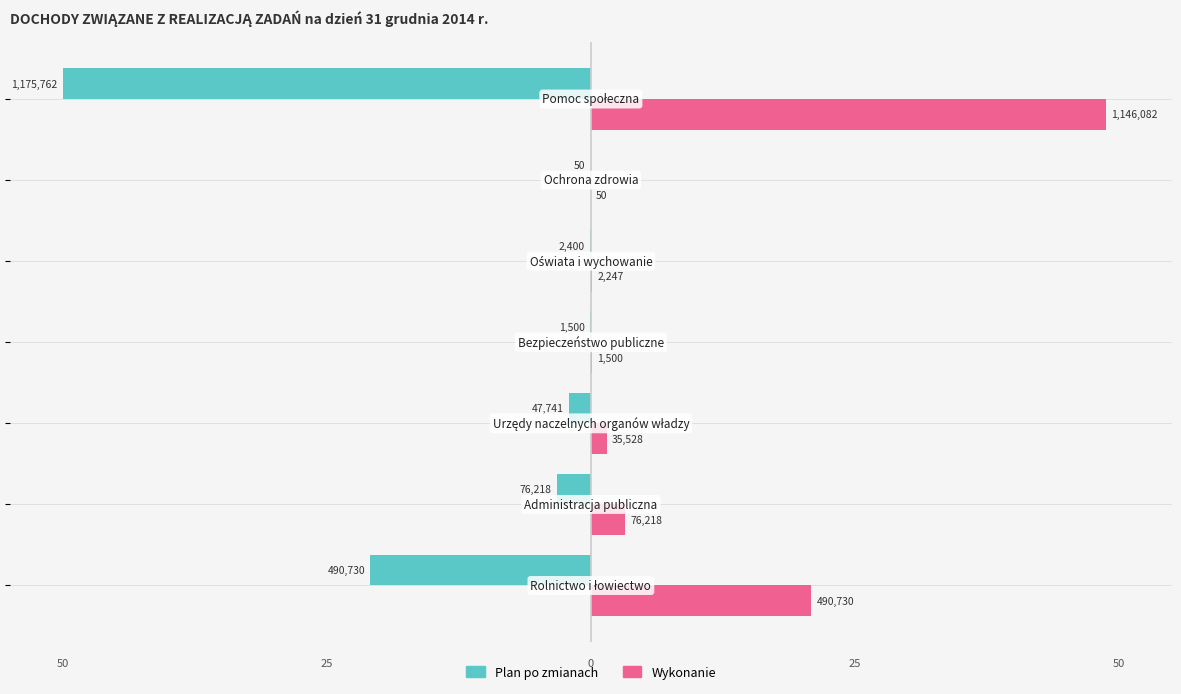

What are all the series names shown in the legend?

Plan po zmianach, Wykonanie